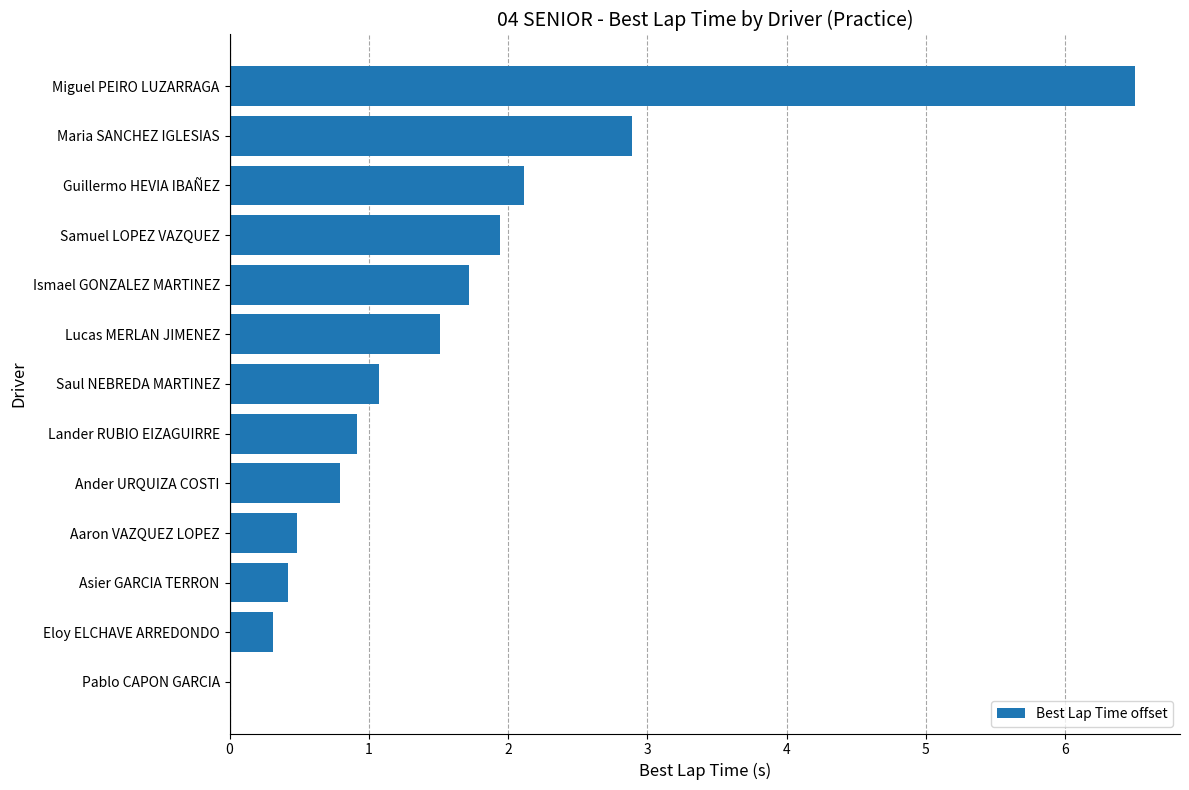

What is the sum of all values?

20.7